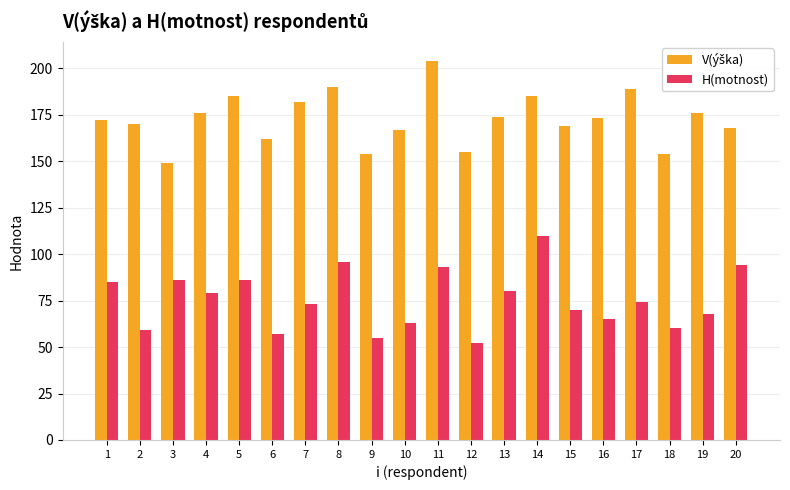

What is the approximate value of H(motnost) at 11, to the nearest 5?

95